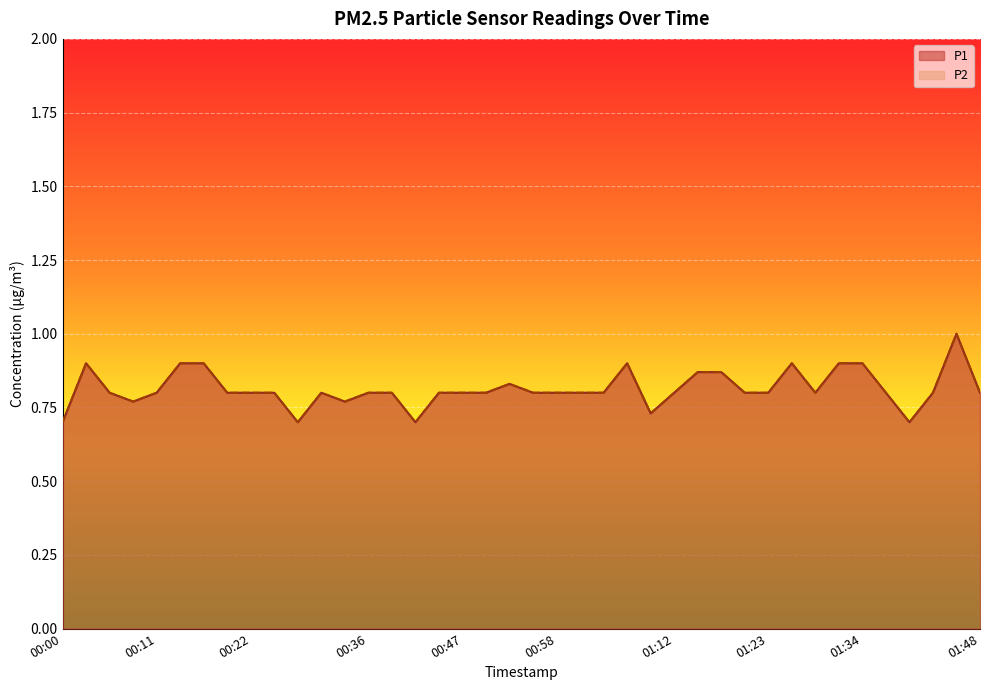

What are all the series names shown in the legend?

P1, P2